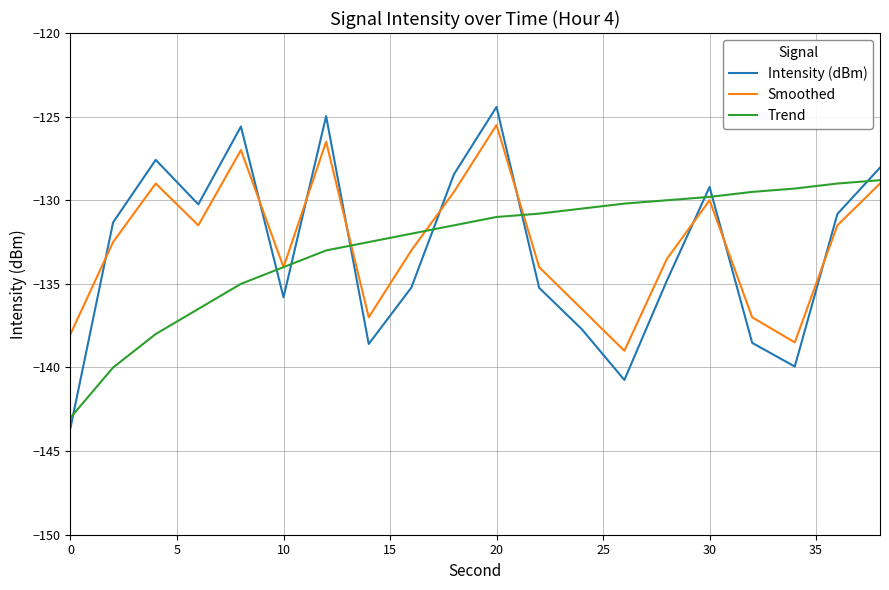

Which series has the largest range (max minus min)?

Intensity (dBm)